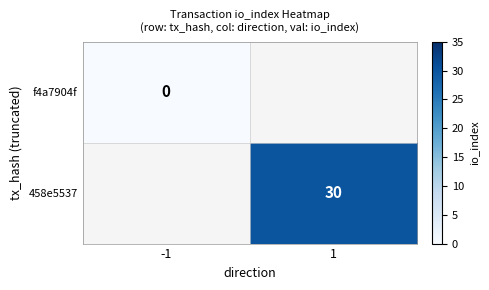

Is it true that 458e5537 equals 30.0 at 1?

True